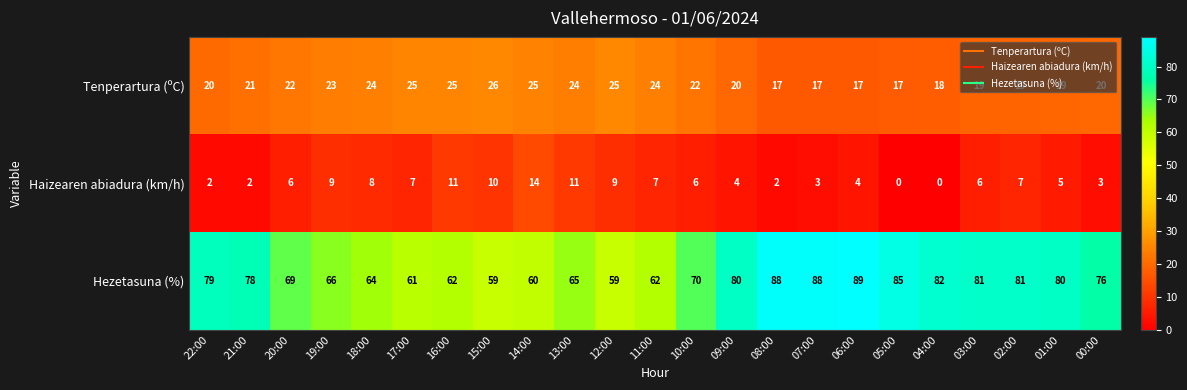

List the series in order of their peak value, highest first.

Hezetasuna (%), Tenperartura (ºC), Haizearen abiadura (km/h)